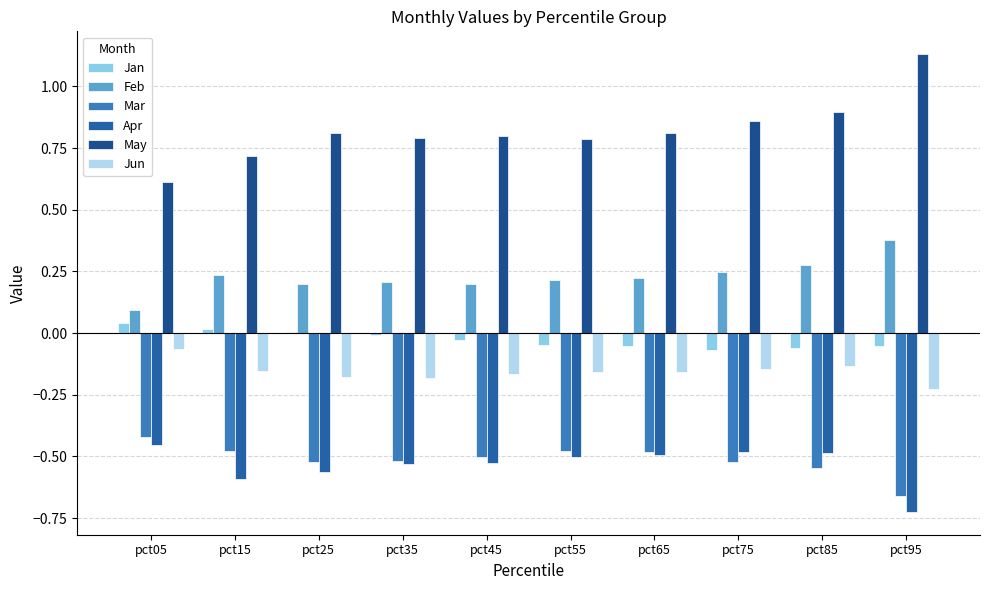

What is the average value of the May series?

0.8